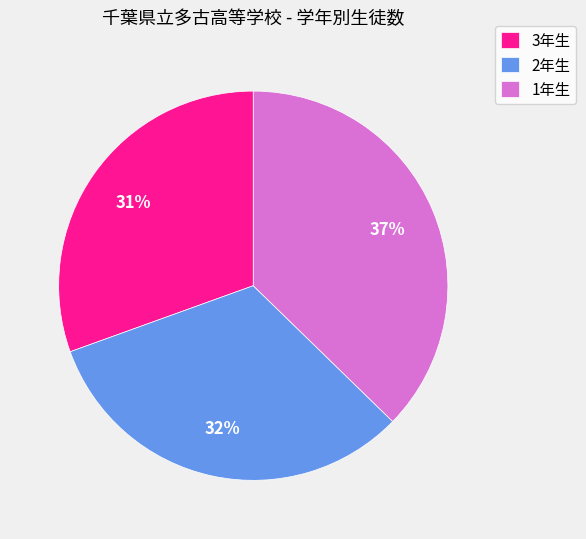

True or false: 2年生 accounts for 32% of the total.

True